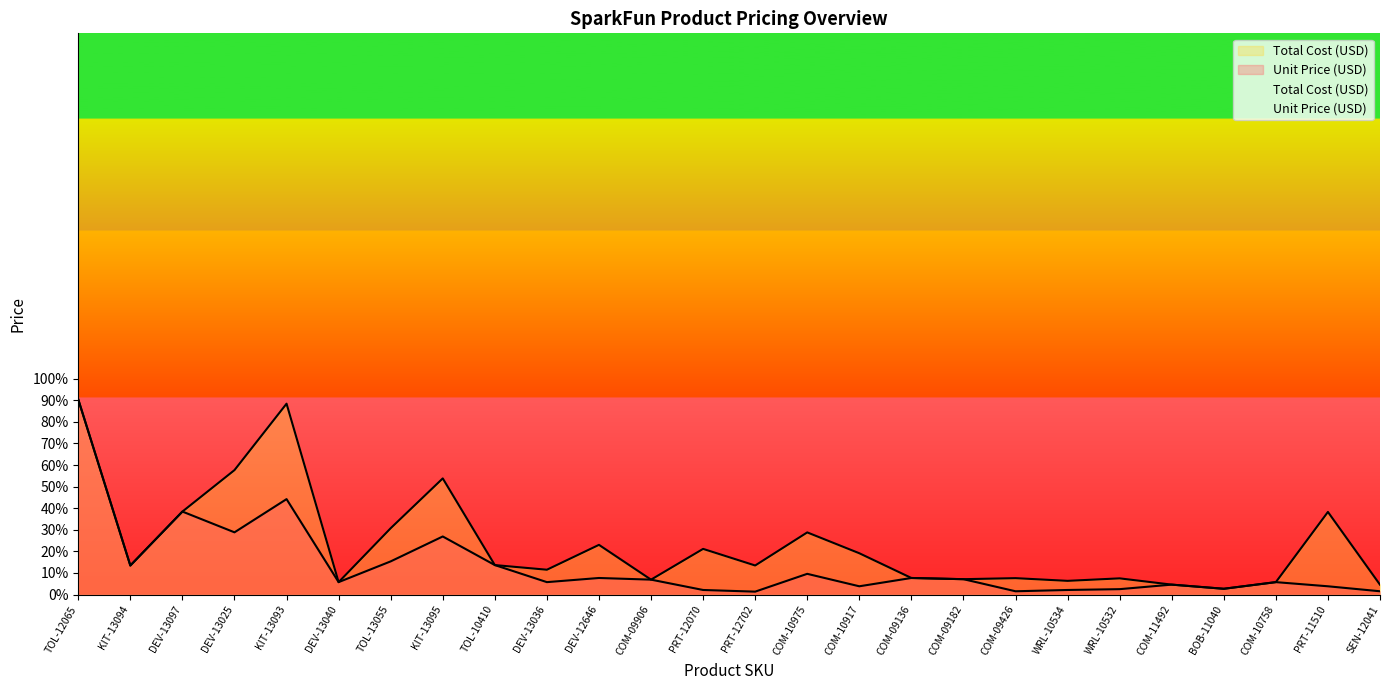

What is the total value across all series at COM-09136?

15.3